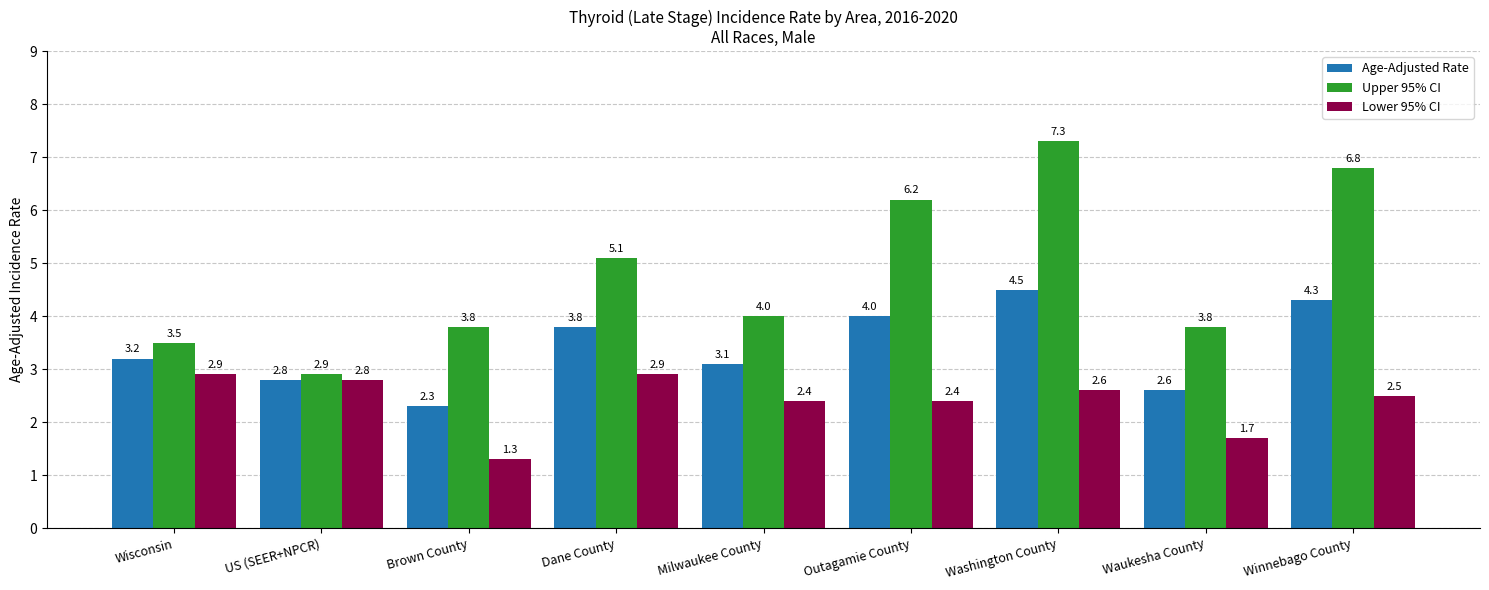

What is the average value of the Upper 95% CI series?

4.8